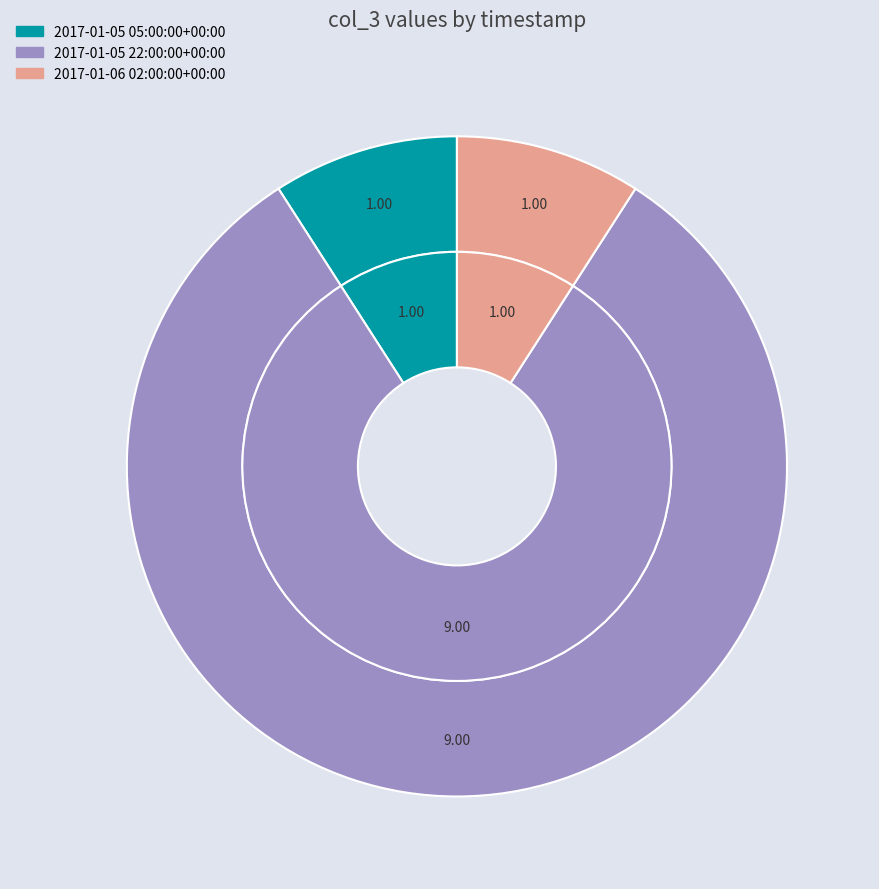

Which slice is the smallest?

2017-01-05 05:00:00+00:00